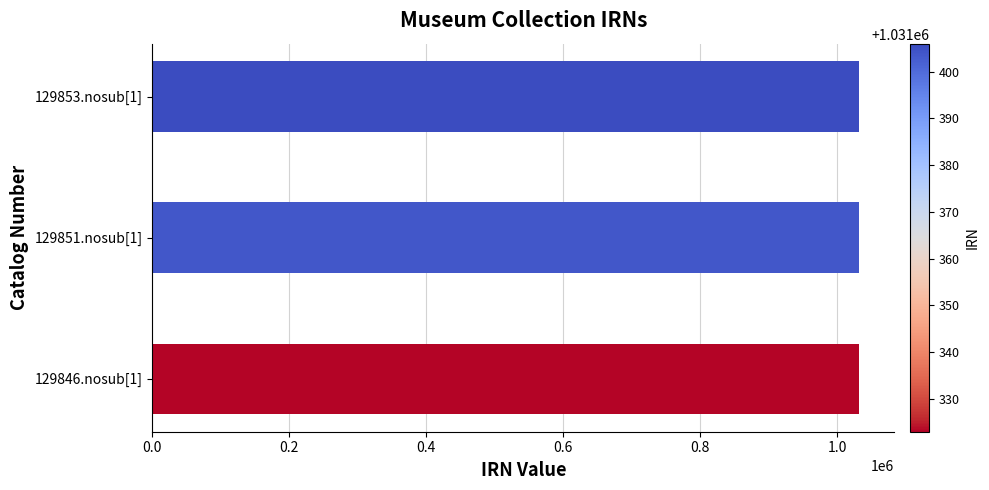

Is it true that the value at 129851.nosub[1] is 1031404?

True